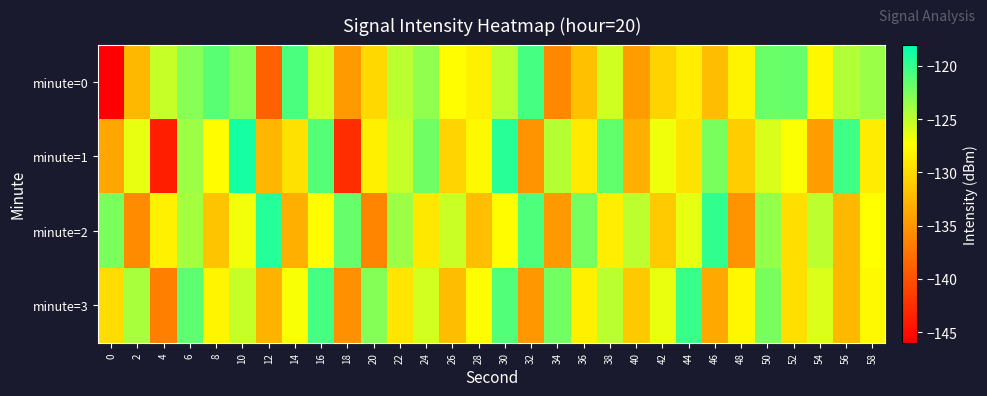

At 38, list the series in order from largest to smallest.

minute=1, minute=3, minute=0, minute=2